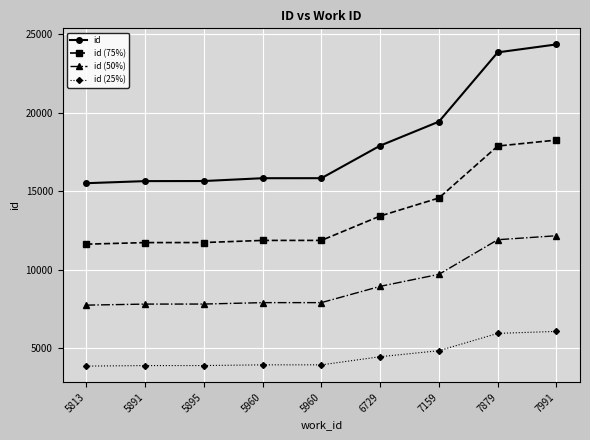

True or false: id (25%) has a value of 6911.6 at 5813.

False